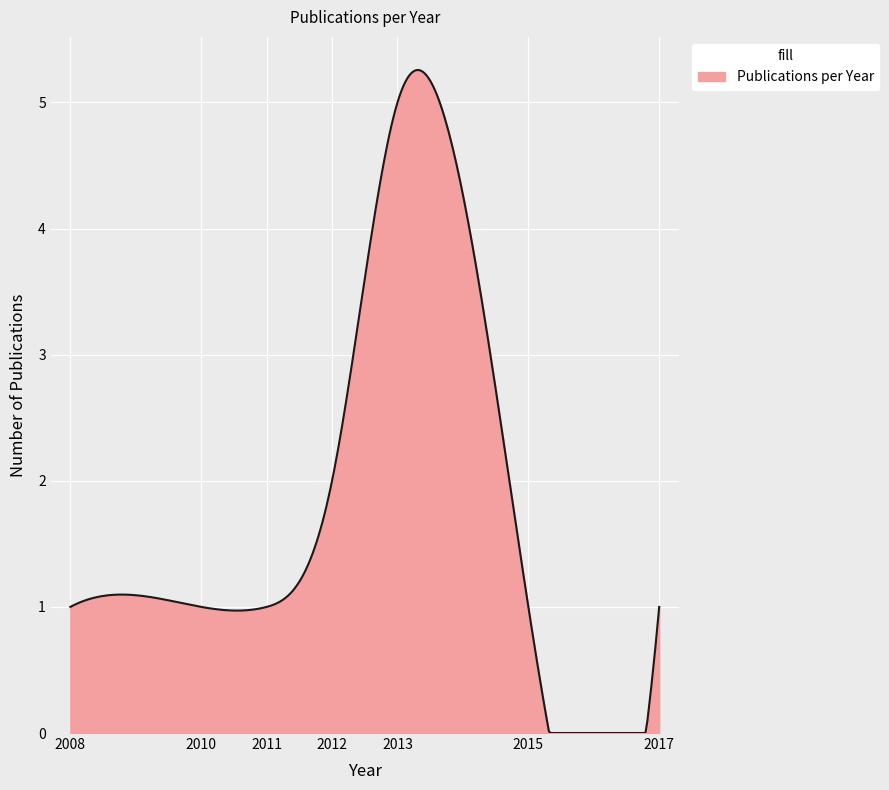

What is the maximum value shown in the chart?

5.3